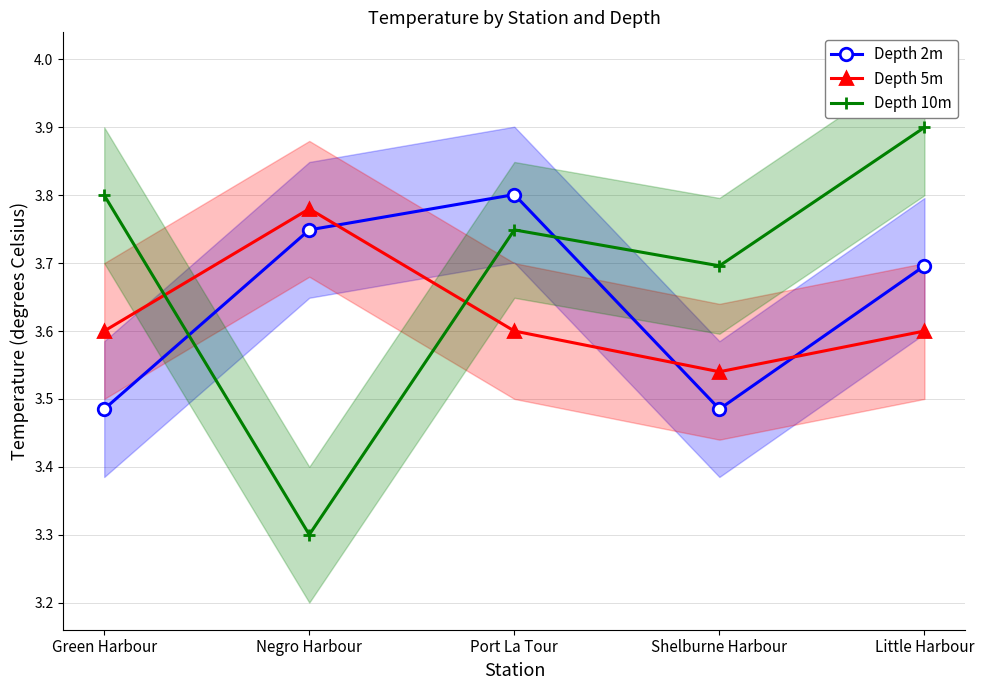

Between Negro Harbour and Shelburne Harbour, which series saw the biggest shift?

Depth 10m